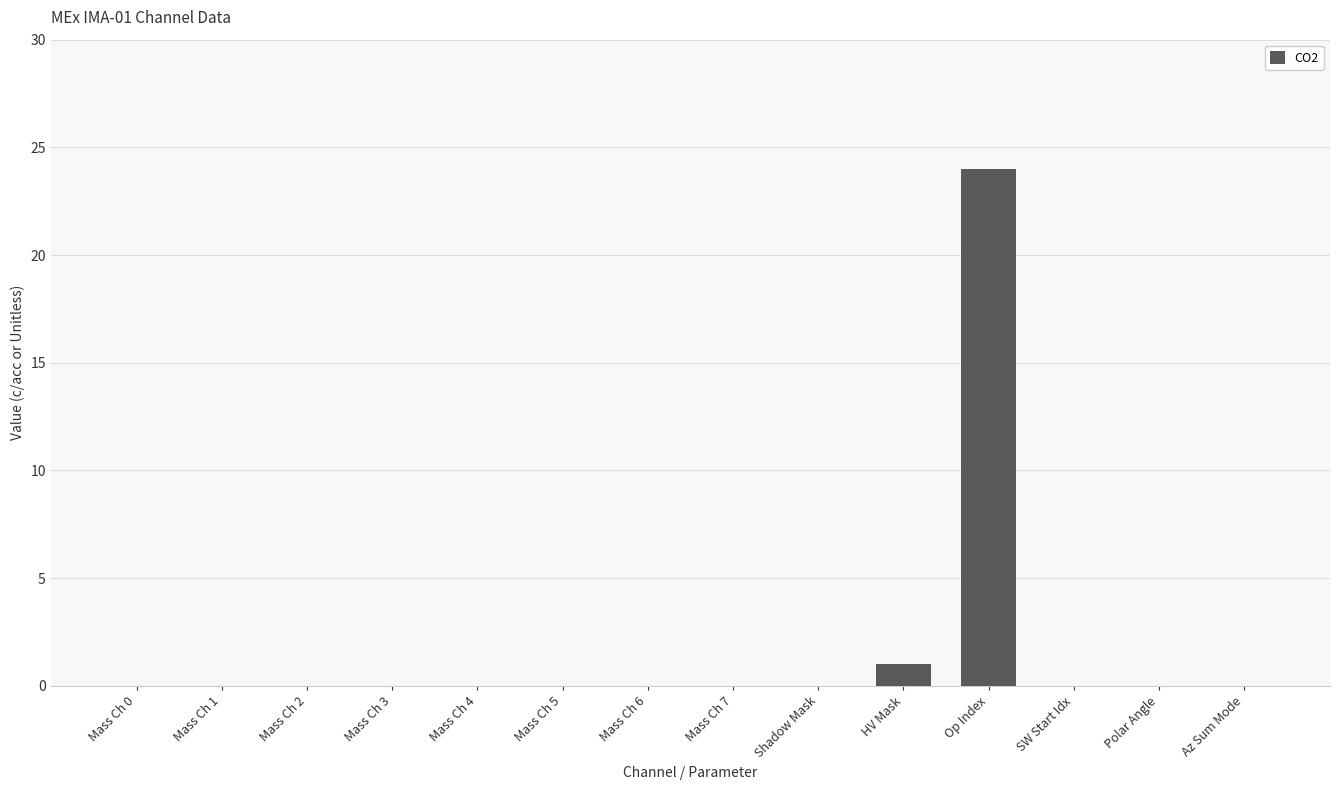

What is the sum of all values?

25